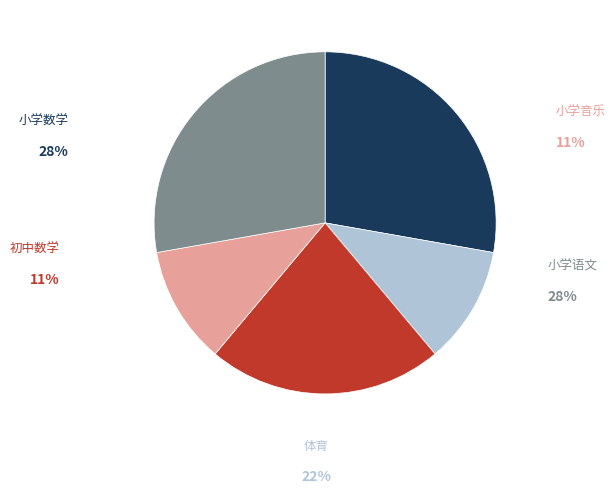

To the nearest percent, what is the difference between the largest and smallest slice percentages?

17%